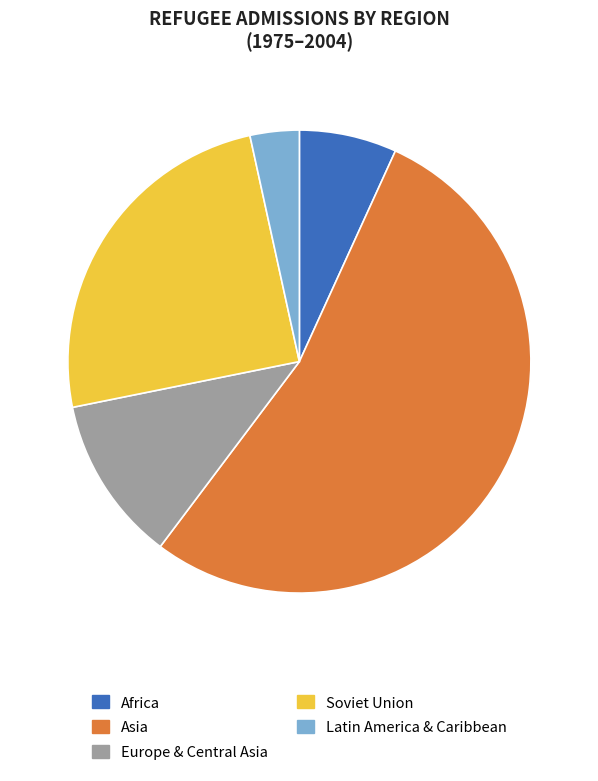

Does any single category account for the majority?

Yes